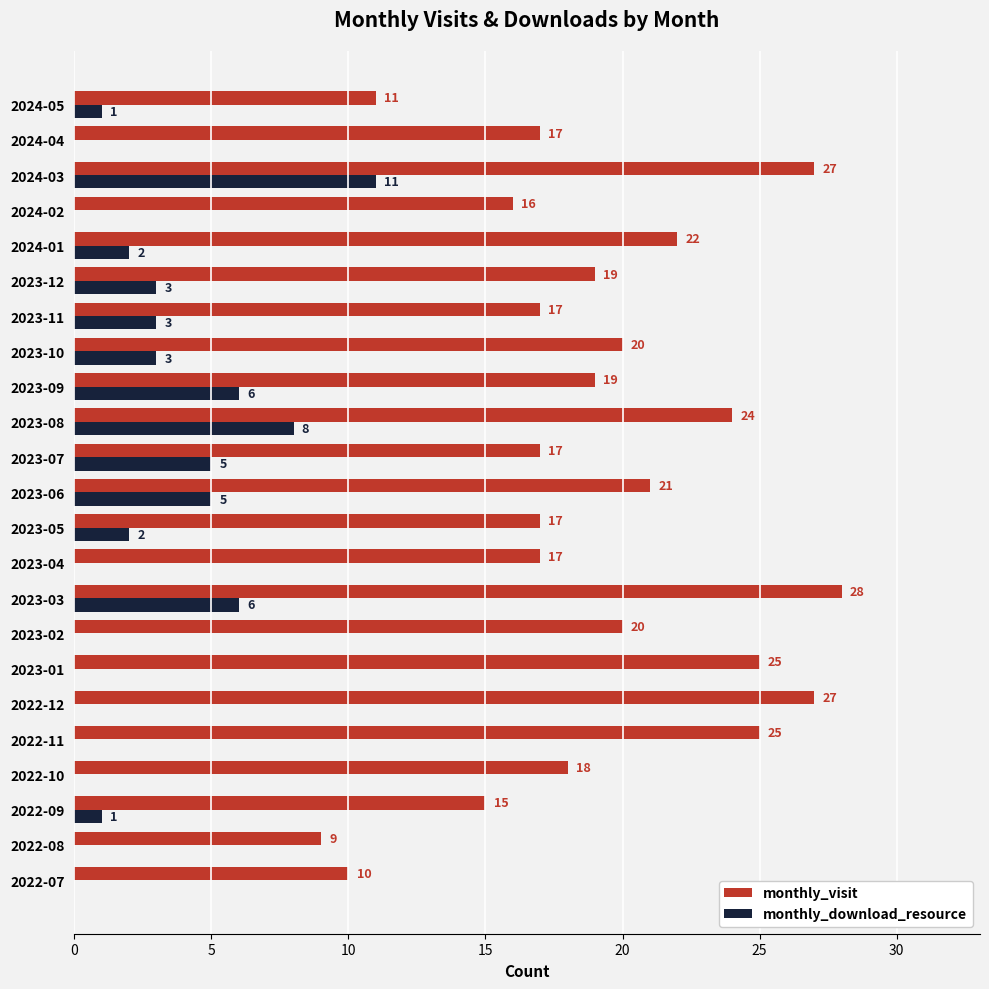

What is the approximate value of monthly_download_resource at 2023-09, to the nearest 10?

10